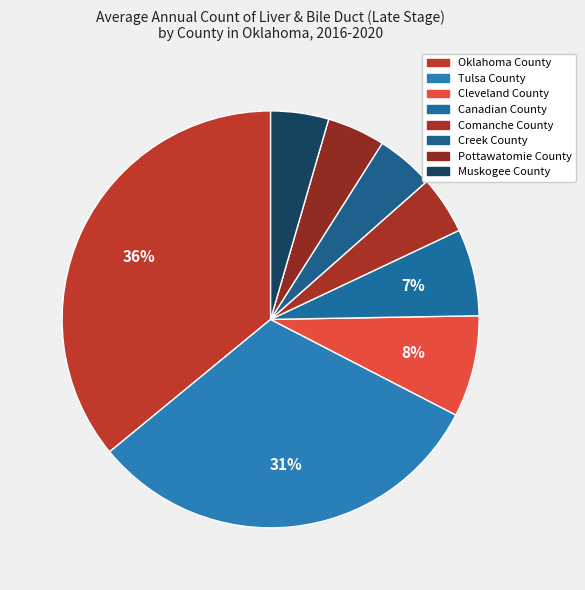

Combined, do Comanche County and Canadian County account for over 50%?

No